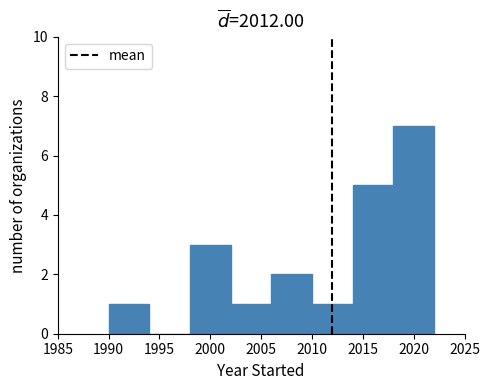

Which range on the x-axis has the tallest bar?

2018 to 2022